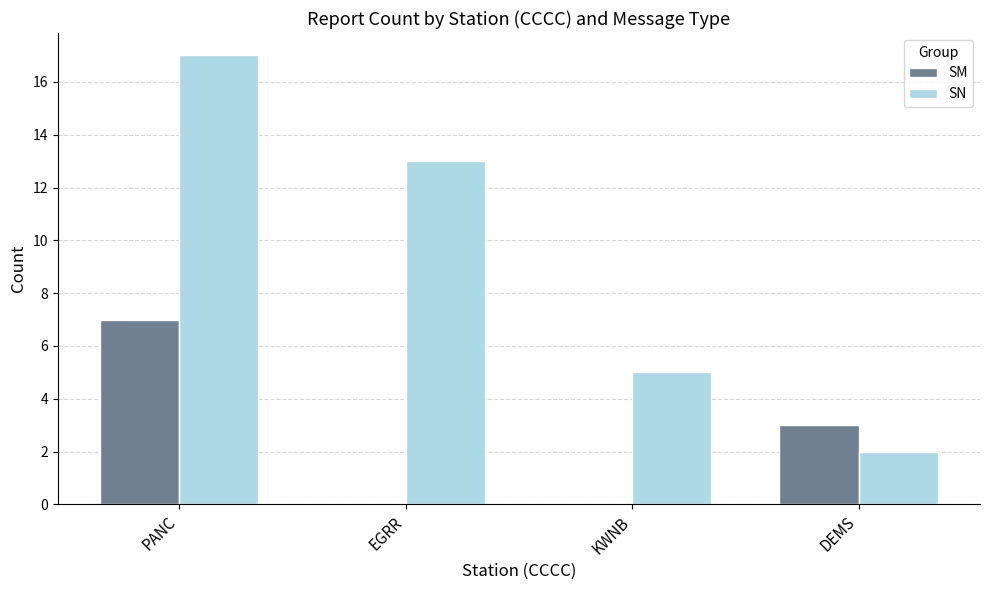

Reading left to right, extract all data points from this chart.

SM: PANC=7	EGRR=0	KWNB=0	DEMS=3
SN: PANC=17	EGRR=13	KWNB=5	DEMS=2